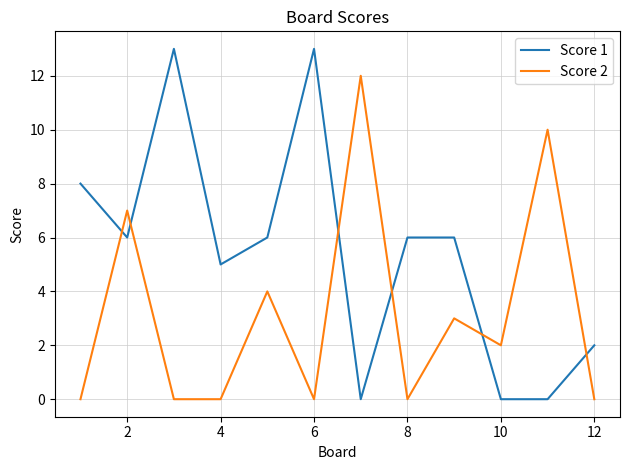

Is this an area chart (filled region under the line)?

No